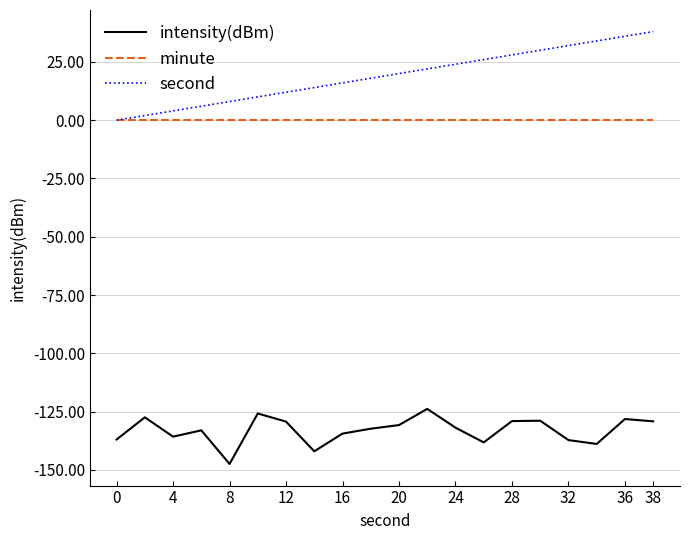

Which series has the largest total across all categories?

second